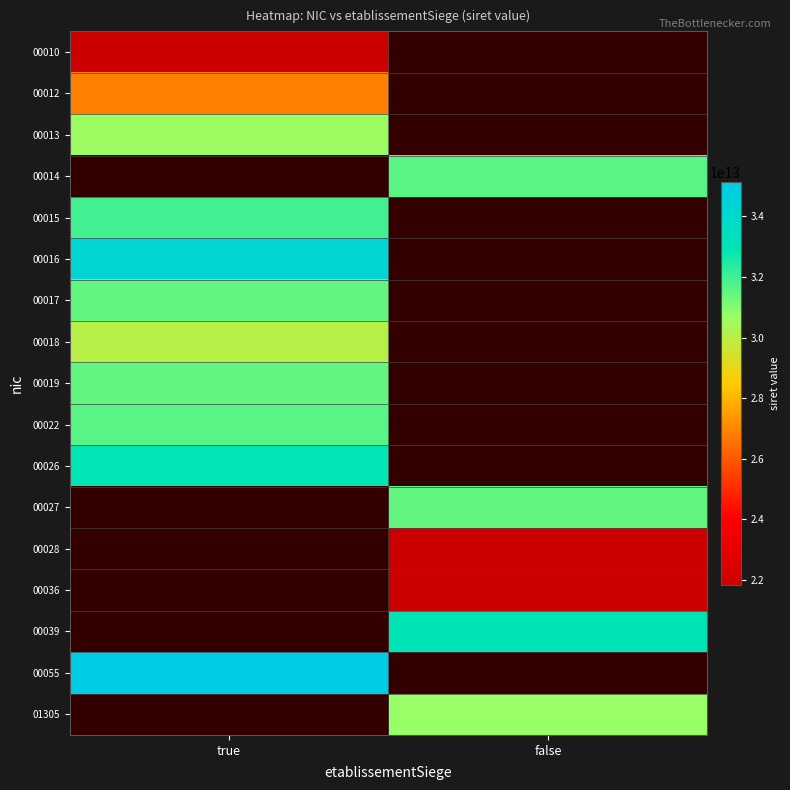

How many values in 00017 are above zero?

1